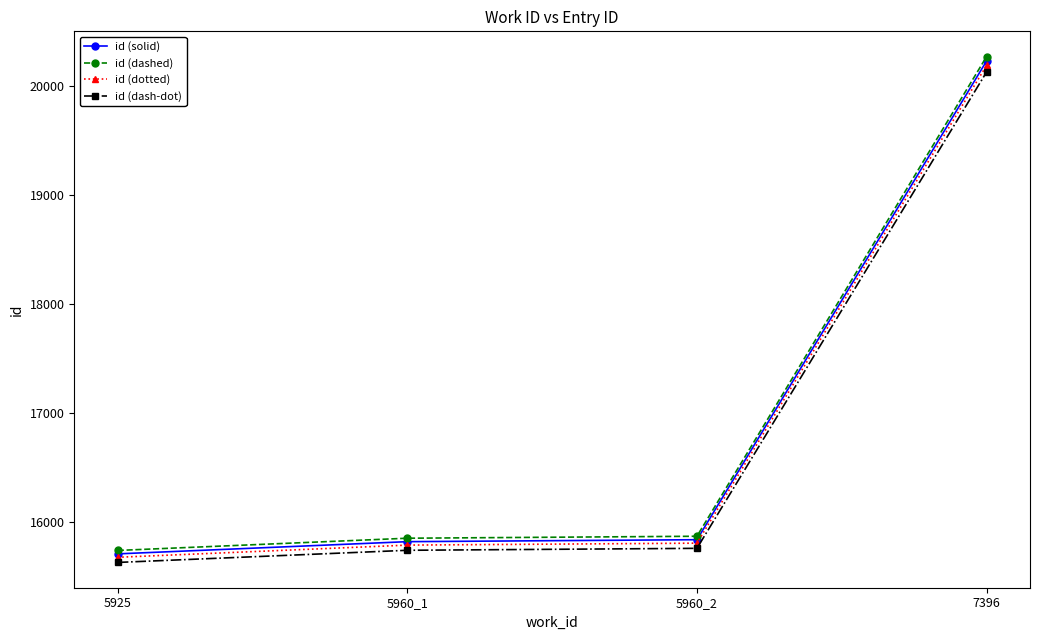

What is the label of the 4th point from the left?

7396